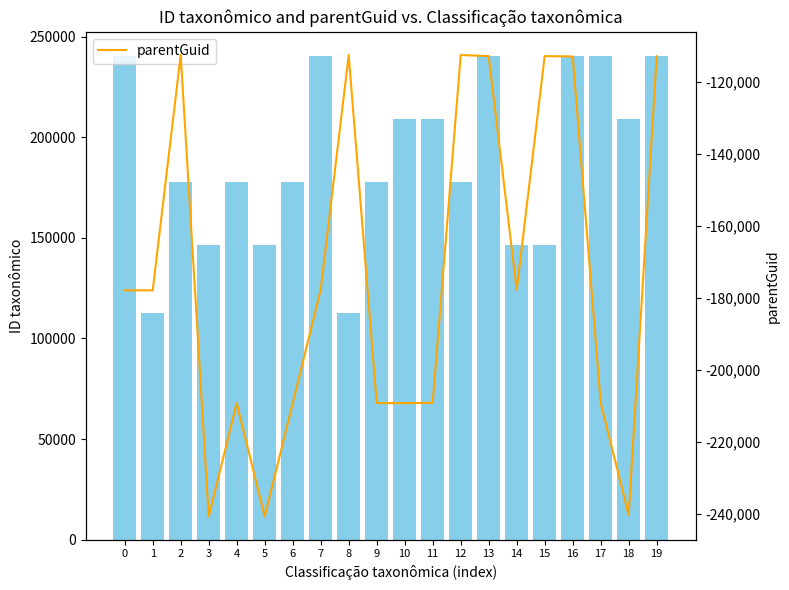

How many distinct data groups are displayed?

2